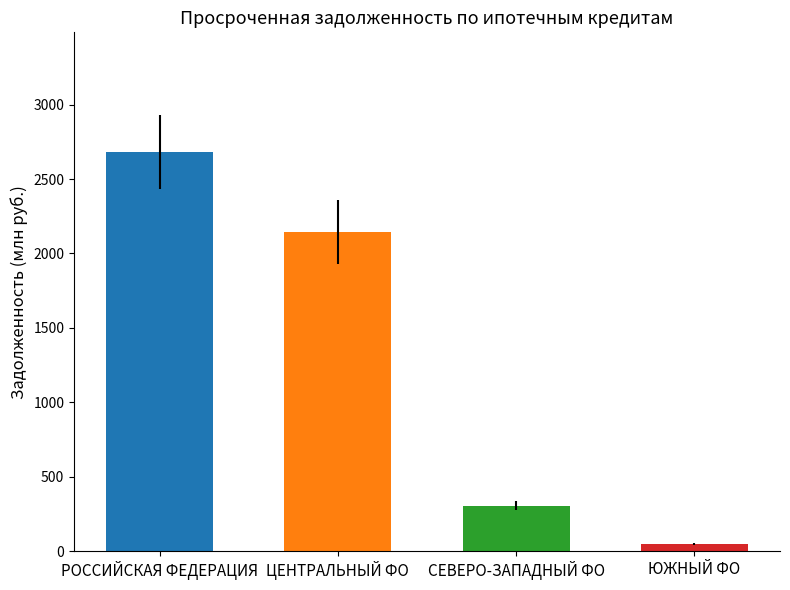

What is the average value of the ЮЖНЫЙ ФЕДЕРАЛЬНЫЙ ОКРУГ series?

48